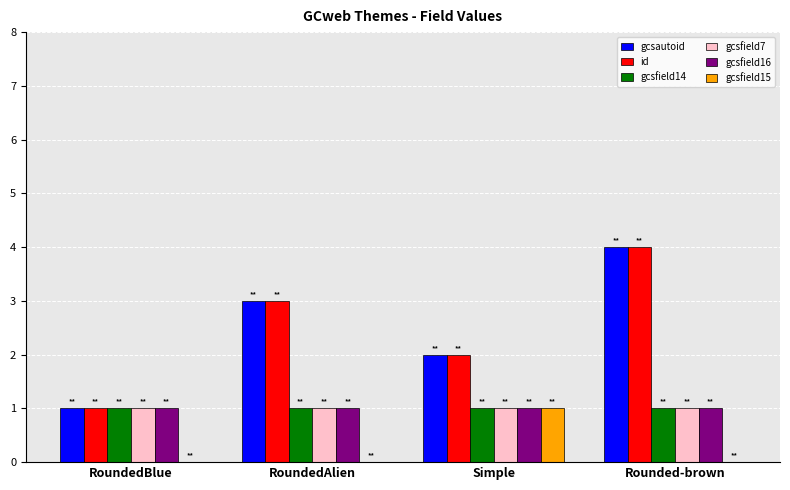

At which category is the sum across all series the highest?

Rounded-brown